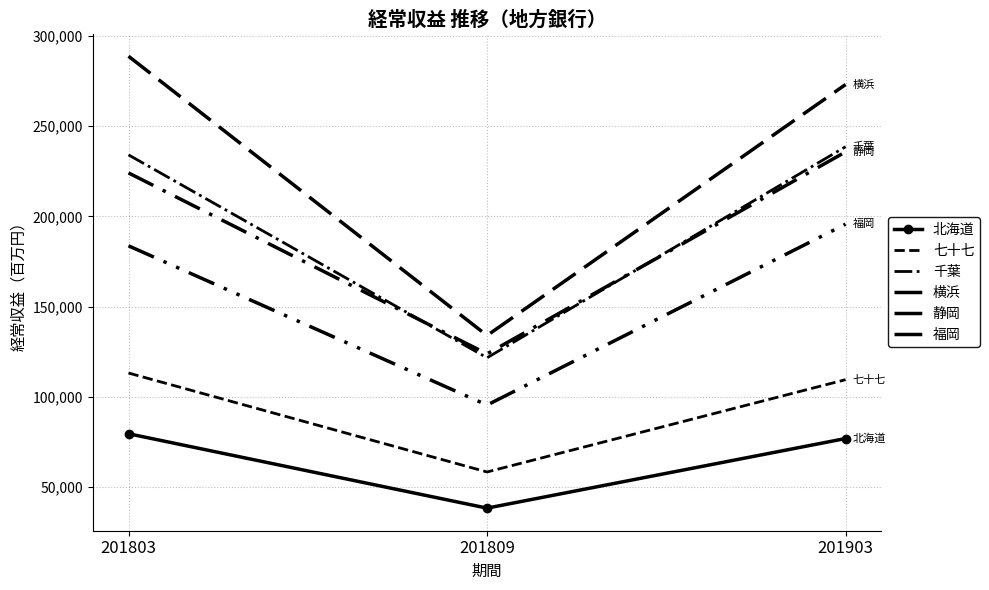

True or false: 北海道 has a value of 22139 at 201809.

False